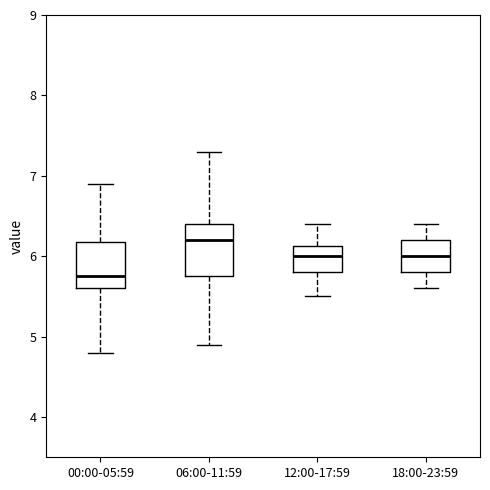

Where does the median line of the box for 12:00-17:59 sit on the y-axis? The values are not printed on the chart, so give them approximately, as read against the axis.

6.0